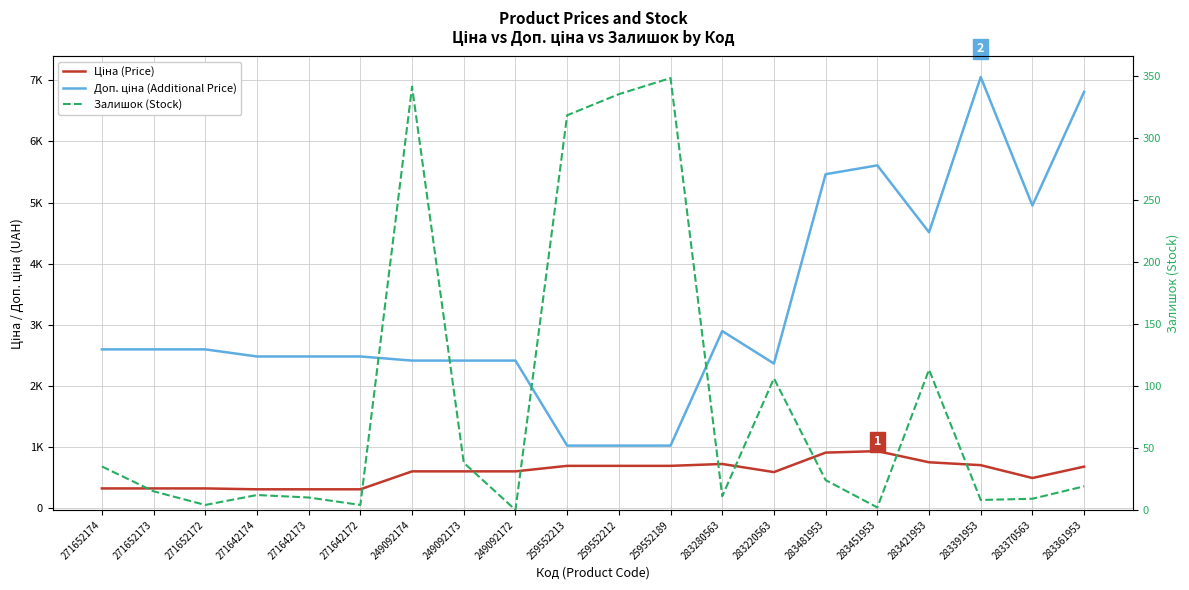

How many values in the Доп. ціна (Additional Price) series are below 2598?

10